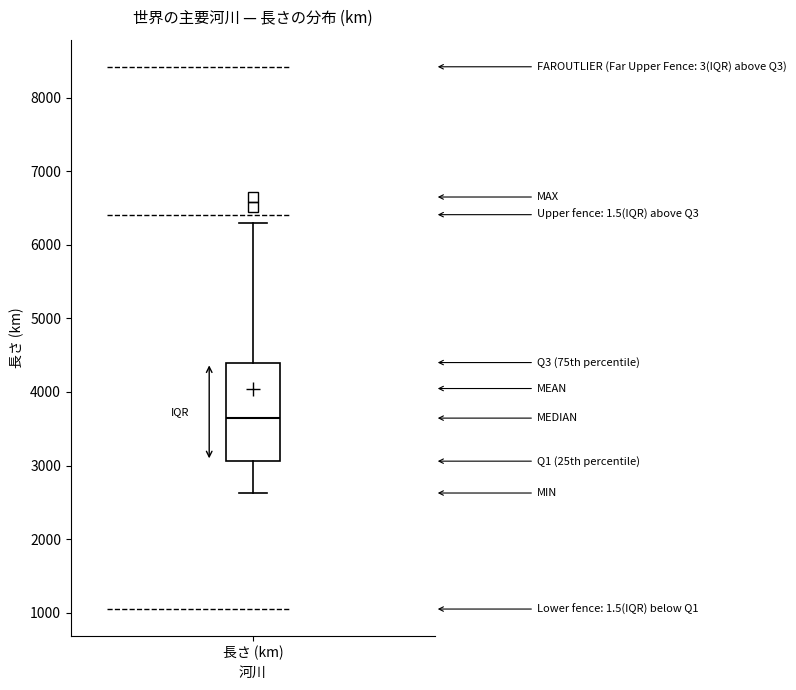

Transcribe this box plot: give where the median line is, the range the box spans, and where the two whiskers end, as read against the y-axis. The values are not printed on the chart, so give them approximately, as read against the axis.

median 3600, box 3100 to 4400, whiskers 2600 to 6300